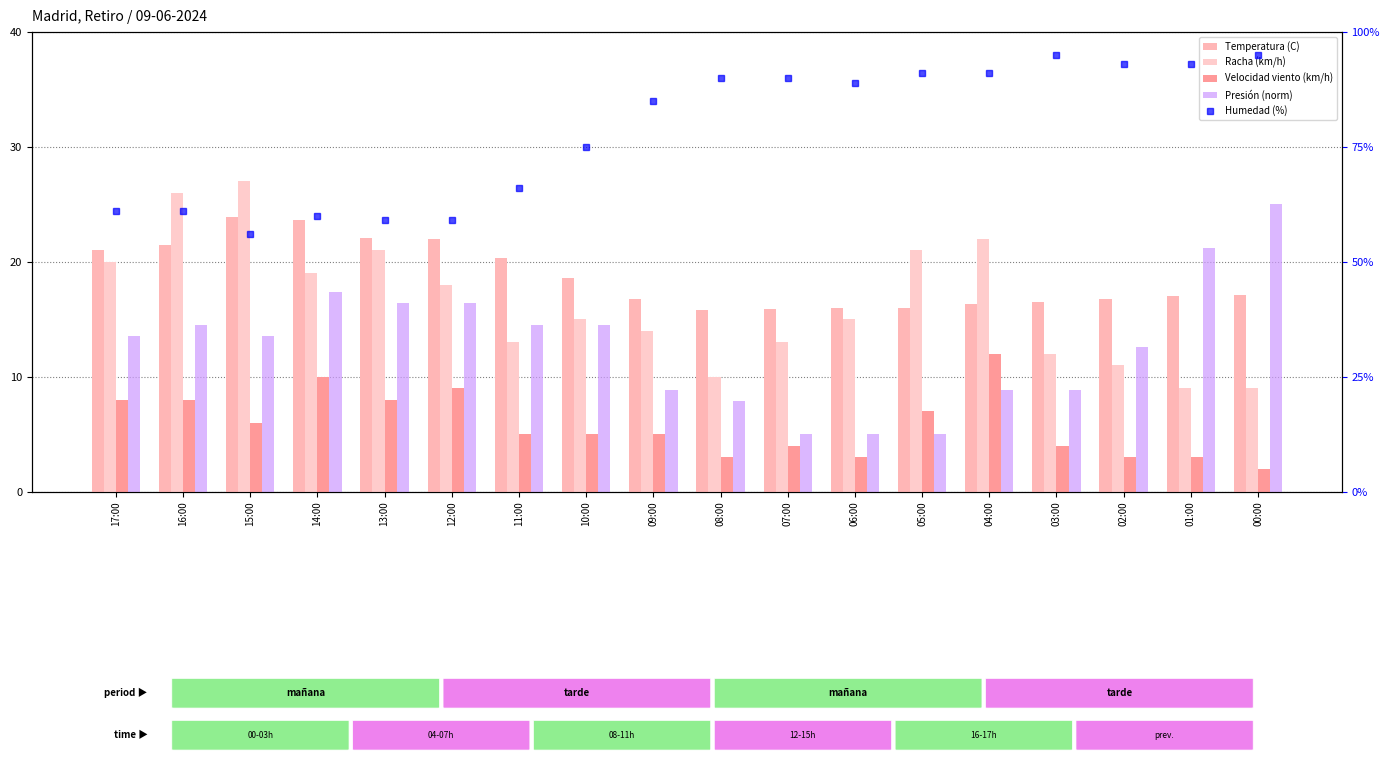

What is the label of the 7th bar from the left?

11:00